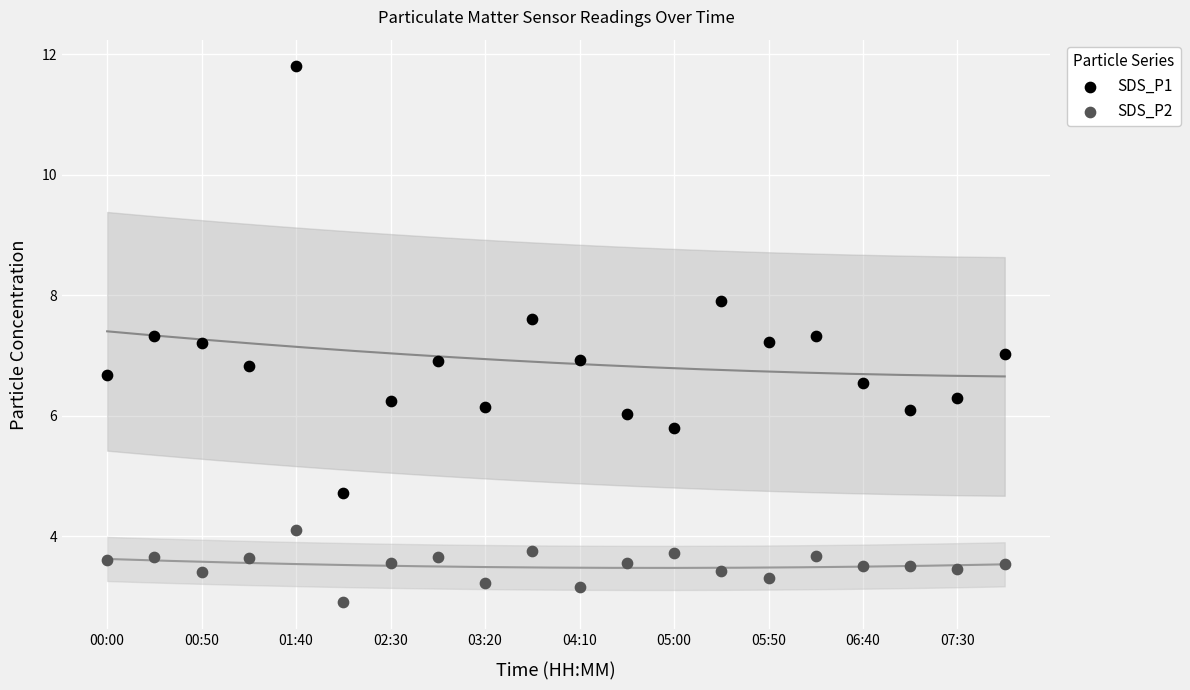

Which series has the widest spread of Y values?

SDS_P1